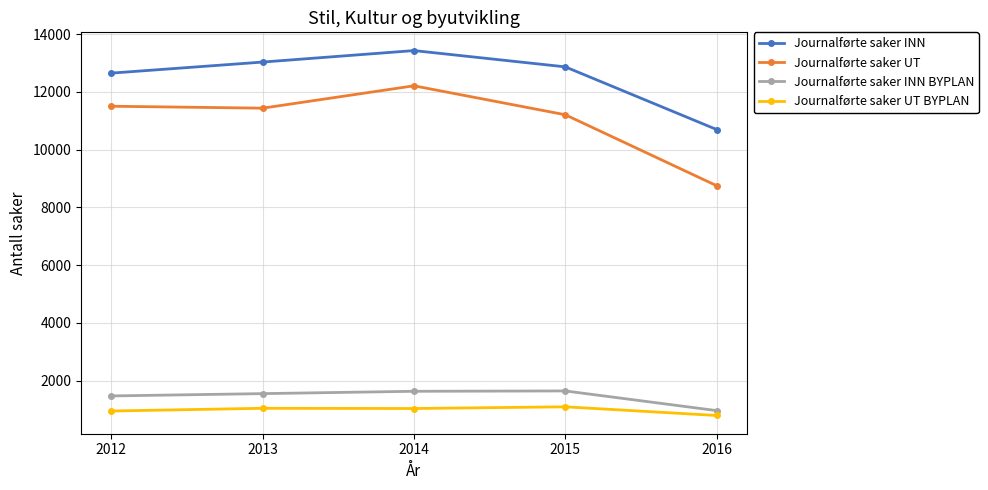

True or false: Journalførte saker INN and Journalførte saker UT intersect in this chart.

False